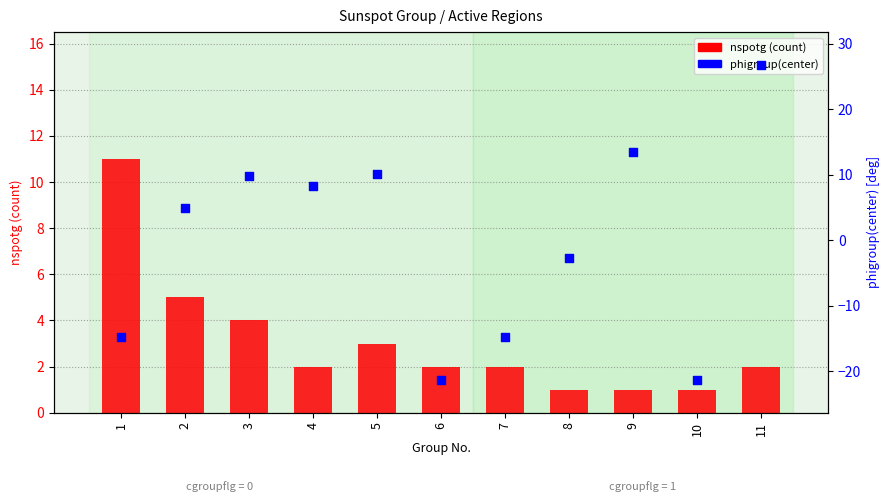

Is the value of nspotg (spot count) at 3 greater than the value of phigroup(center) at 5?

No